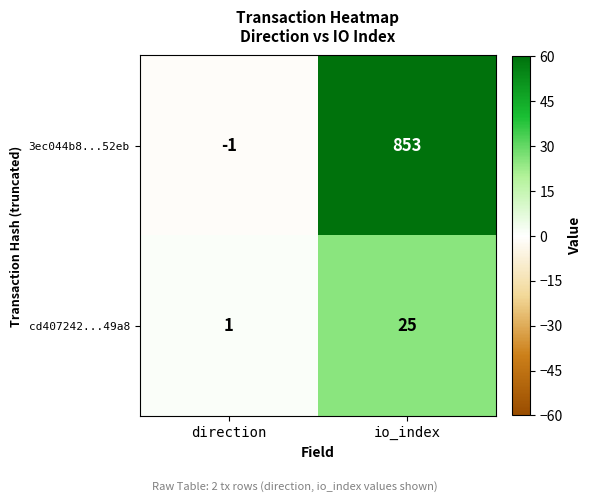

Rank the series by their average value, from lowest to highest.

cd407242...49a8, 3ec044b8...52eb